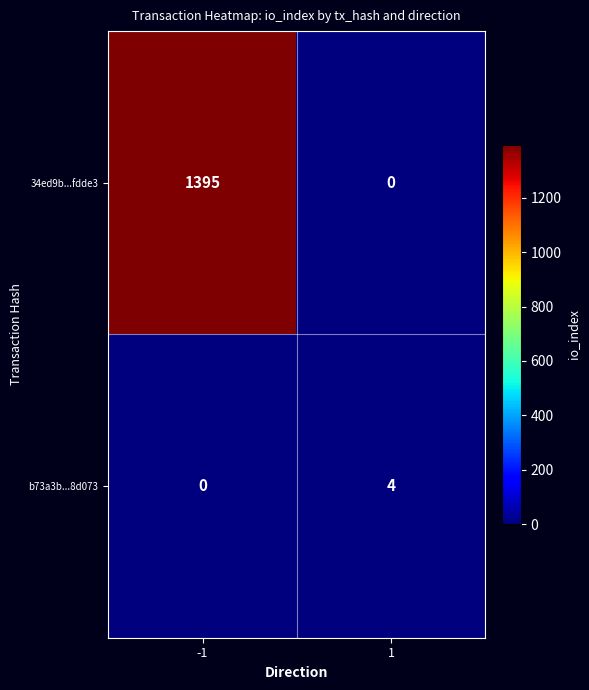

Which series has the largest range (max minus min)?

34ed9b...fdde3